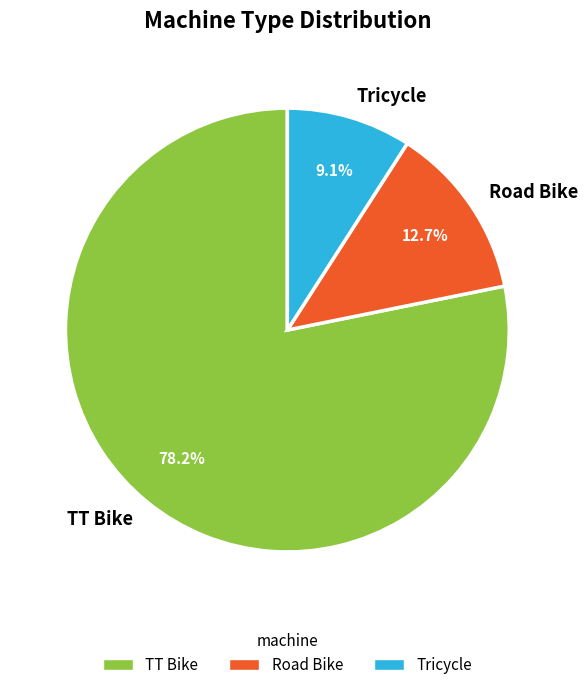

To the nearest percent, what portion does Tricycle represent?

9%